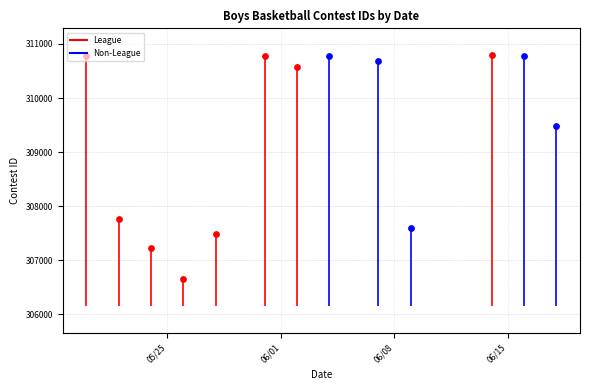

Between 05/25 and 06/08, which is larger?

05/25